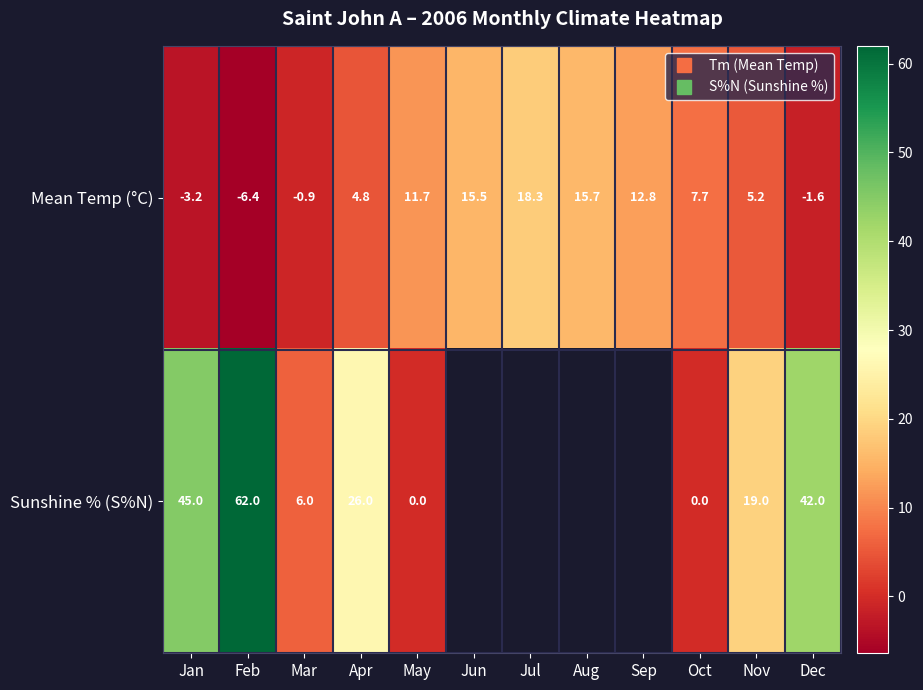

What is the approximate value of Sunshine % (S%N) at Mar?

6.0